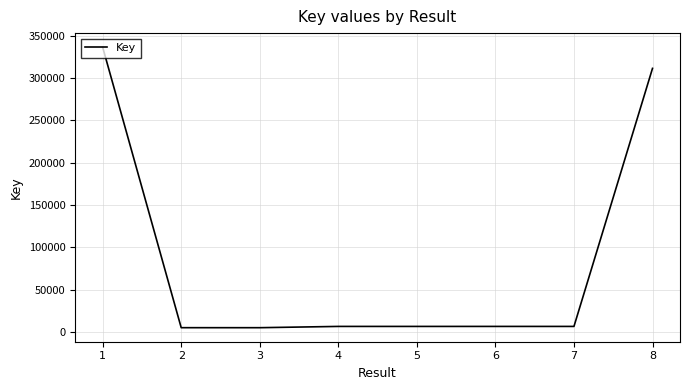

True or false: there are more than 0 points higher than both neighbors.

True